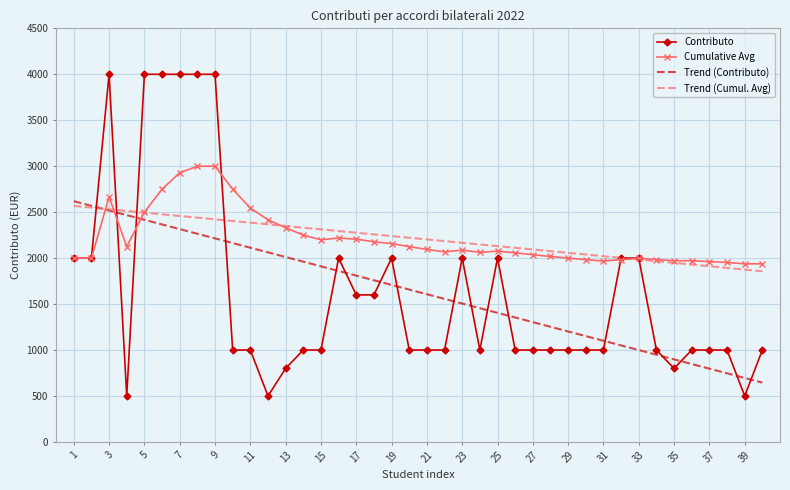

What is the difference between the second highest and second lowest values in the Cumulative Avg series?

1062